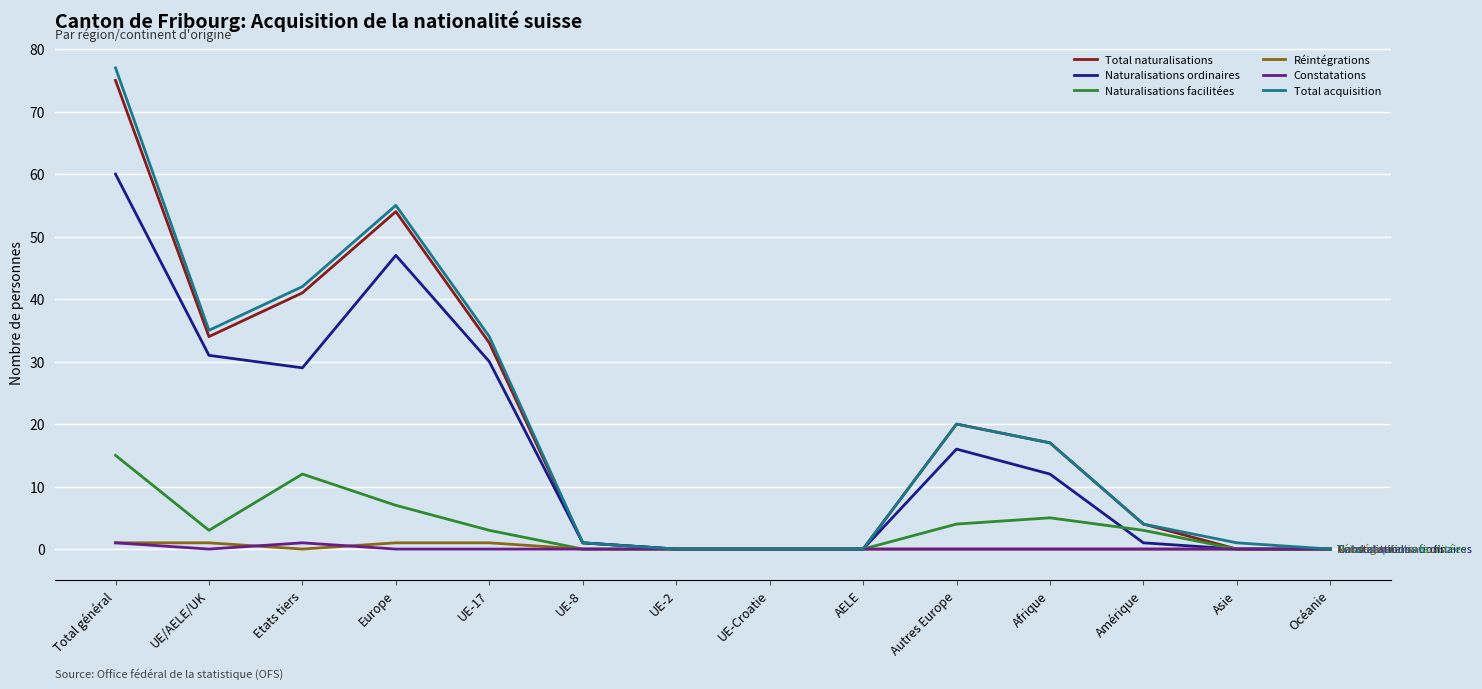

What is the maximum value shown in the chart?

77